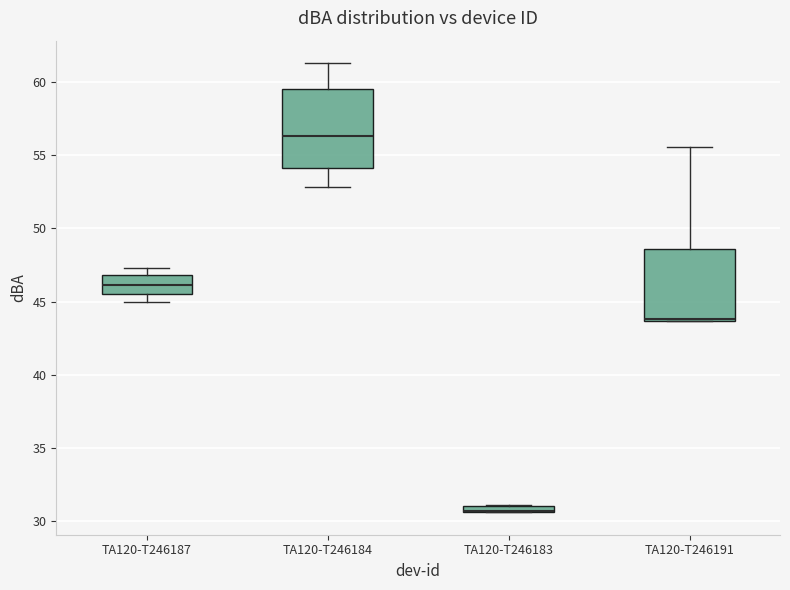

Comparing the boxes themselves (not the whiskers), which one is the tallest?

TA120-T246184